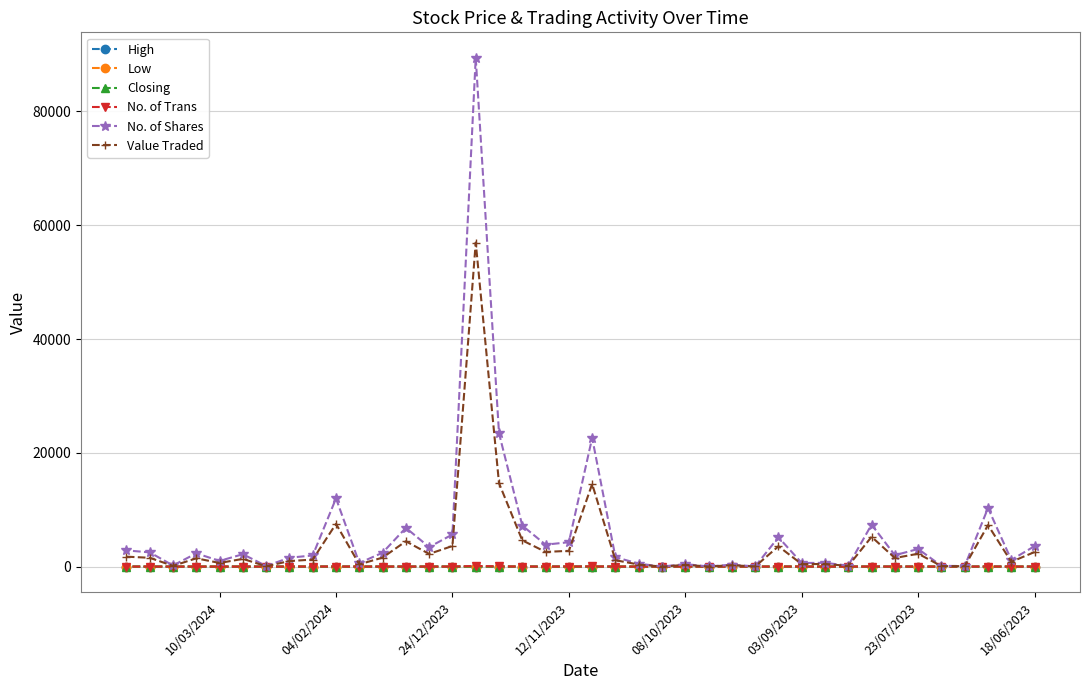

How many High values are between 0 and 1?

40